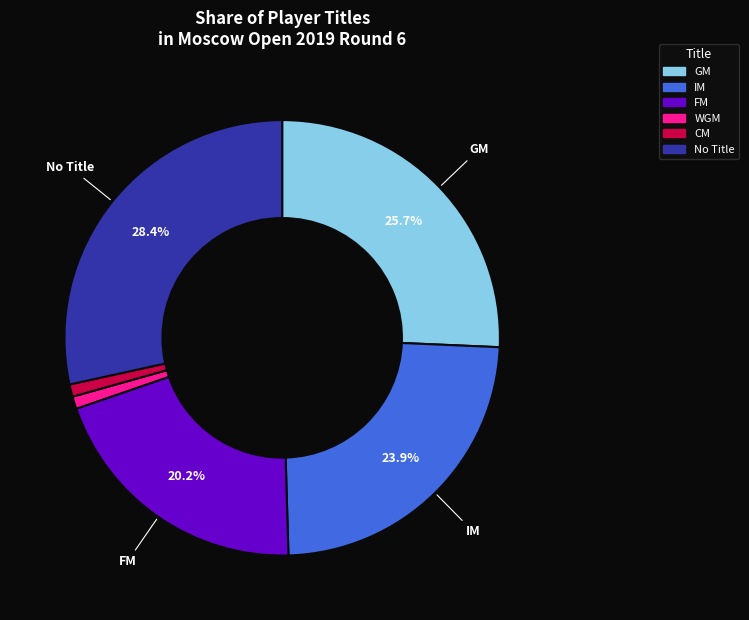

Is there a majority slice in this chart?

No